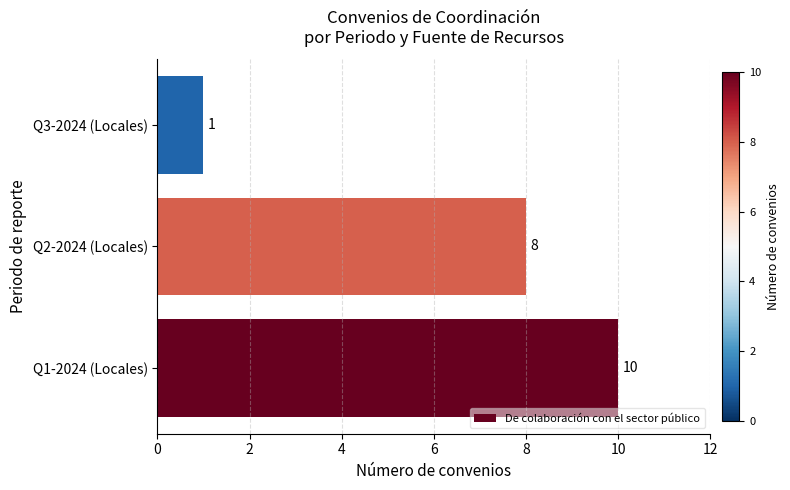

At which category does the chart reach its minimum across all series?

Q3-2024 (Locales)